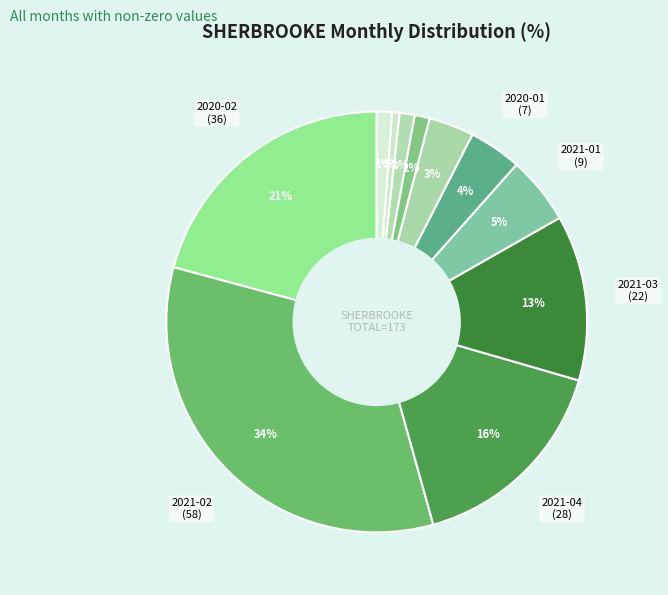

How many segments does this pie chart have?

11